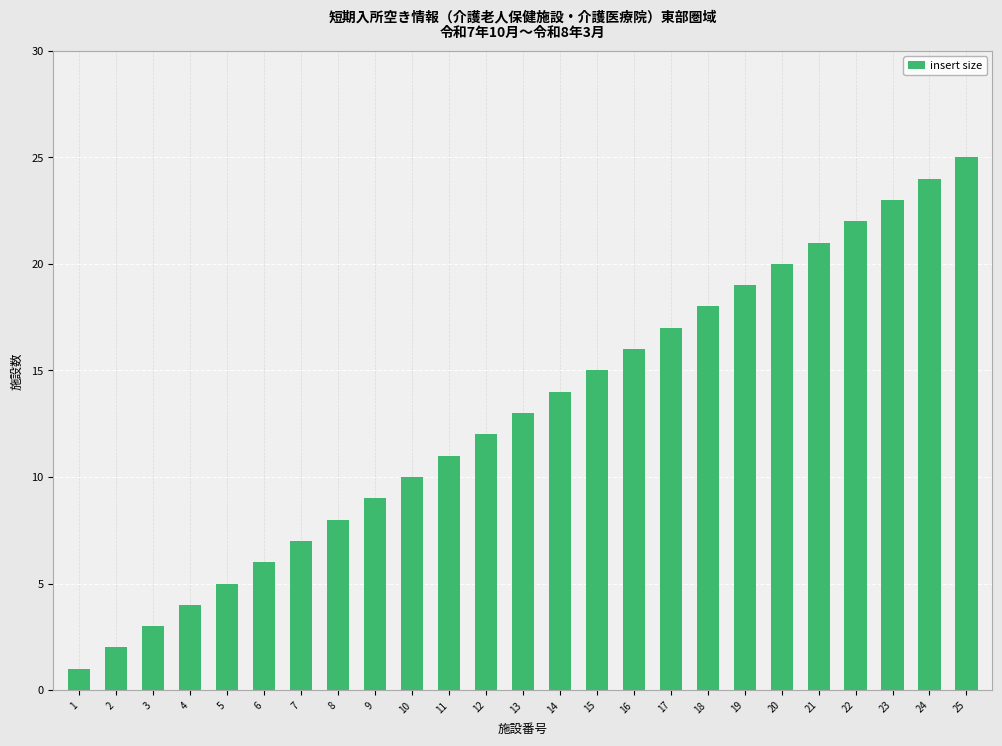

Reading left to right, extract all data points from this chart.

1	2	3	4	5	6	7	8	9	10	11	12	13	14	15	16	17	18	19	20	21	22	23	24	25